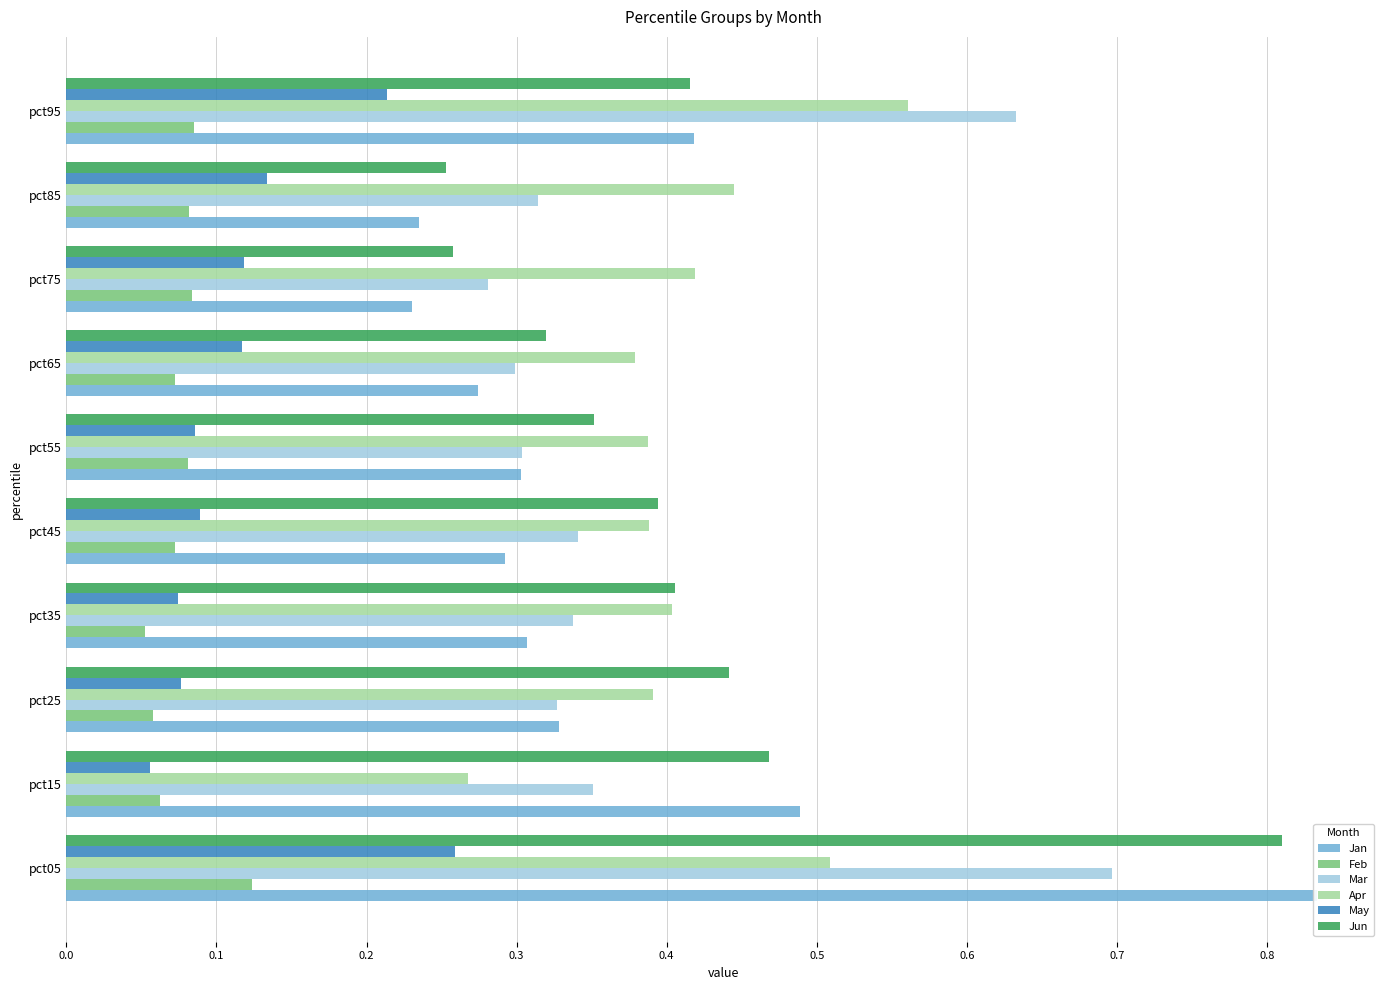

Which series has the widest spread of values?

Jan